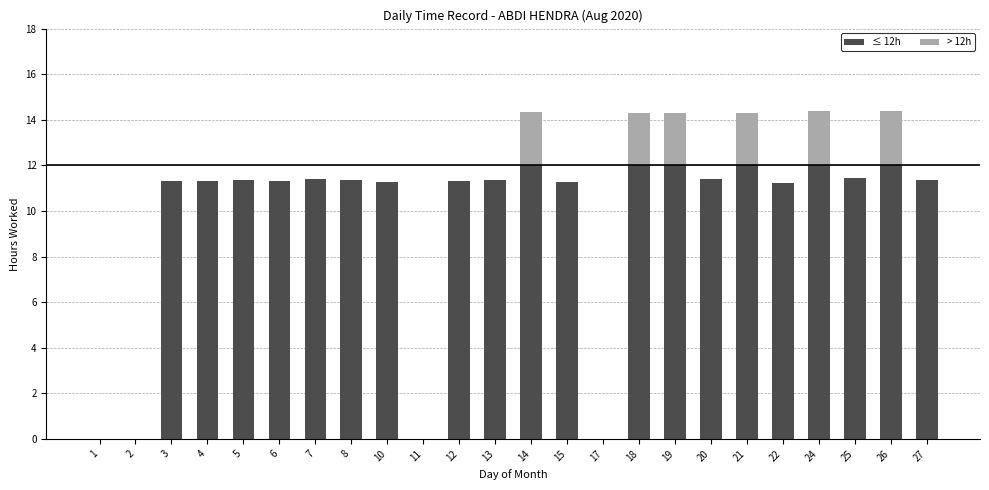

What is the sum of the ≤ 12h values at 7 and 27?

22.7